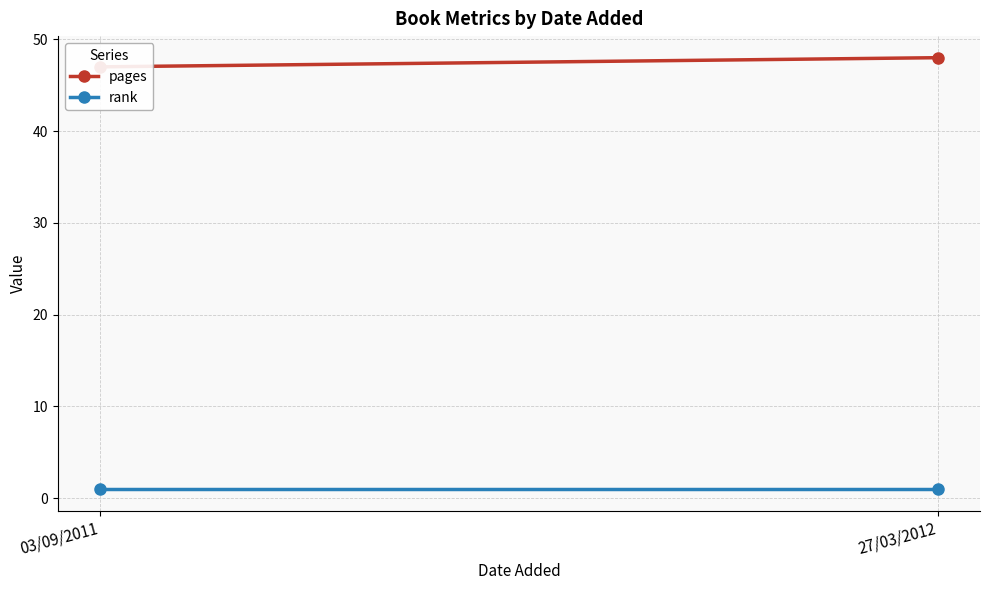

Reading right to left, list all the values displayed in this chart.

pages: 27/03/2012=48	03/09/2011=47
rank: 27/03/2012=1	03/09/2011=1